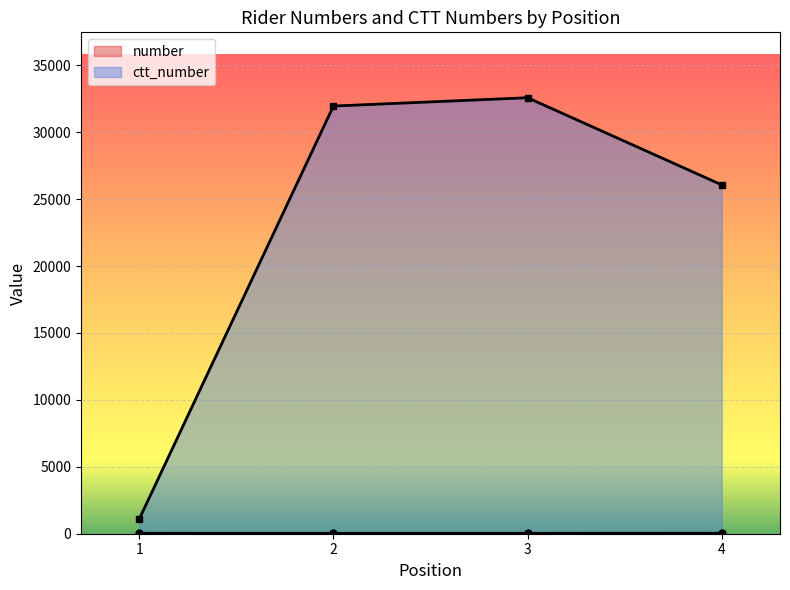

True or false: number has a value of 13 at 3.

False